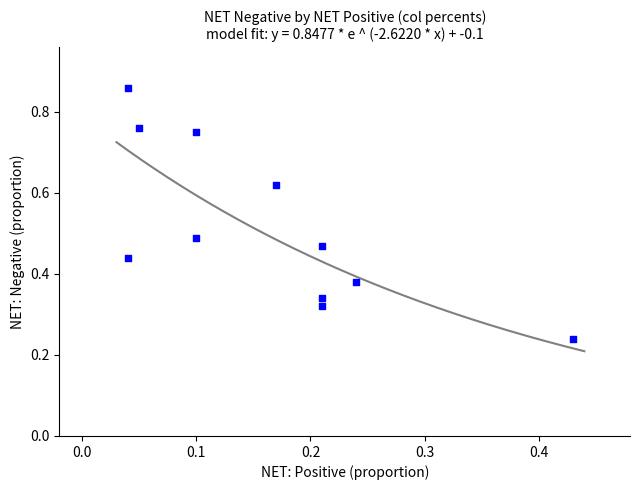

How many data points are displayed?

11